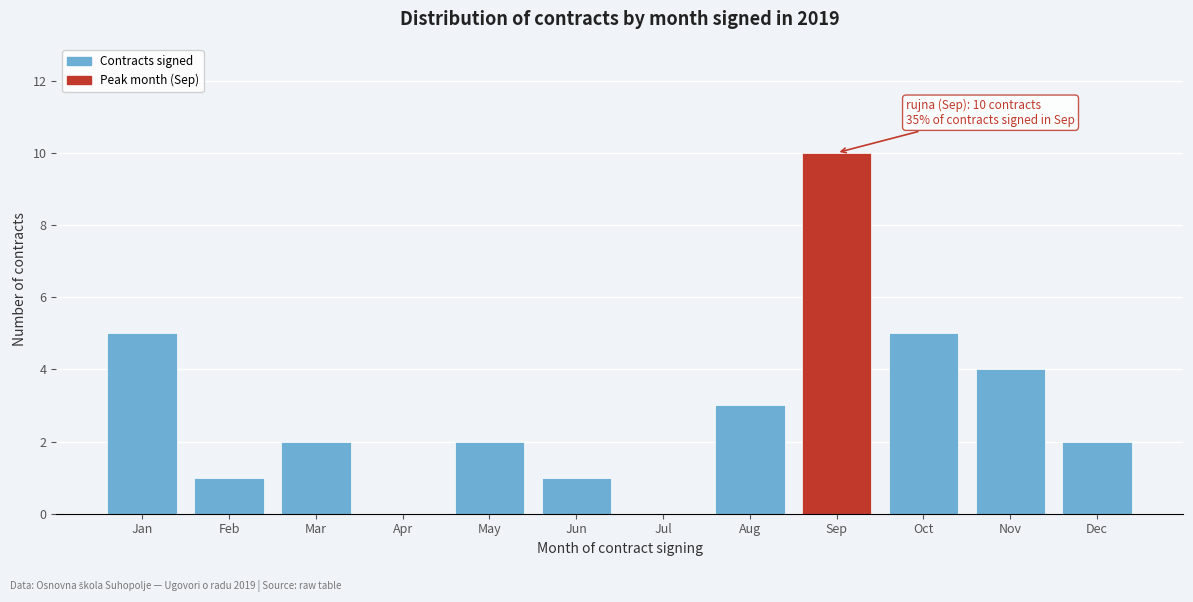

Reading right to left, extract all data points from this chart.

Dec=2	Nov=4	Oct=5	Sep=10	Aug=3	Jul=0	Jun=1	May=2	Apr=0	Mar=2	Feb=1	Jan=5